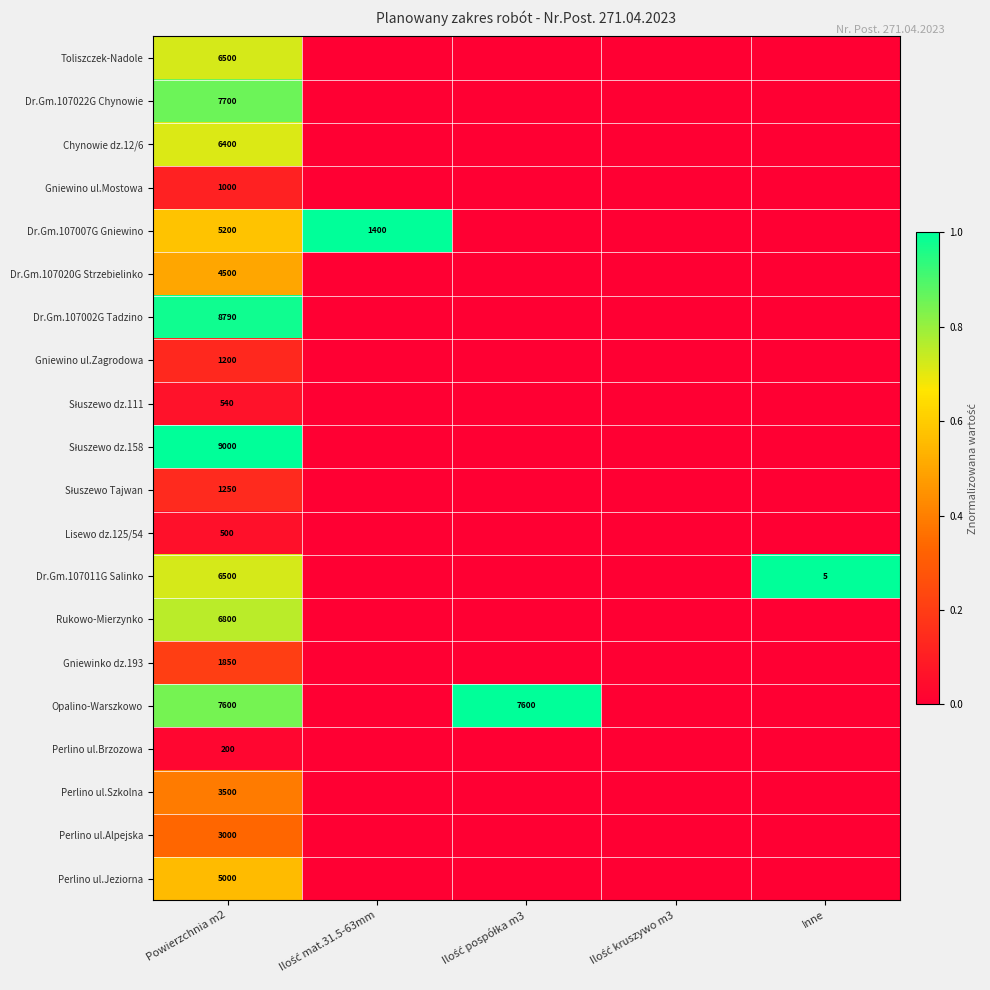

The value of Dr.Gm.107011G Salinko at Inne is 9. True or false?

False